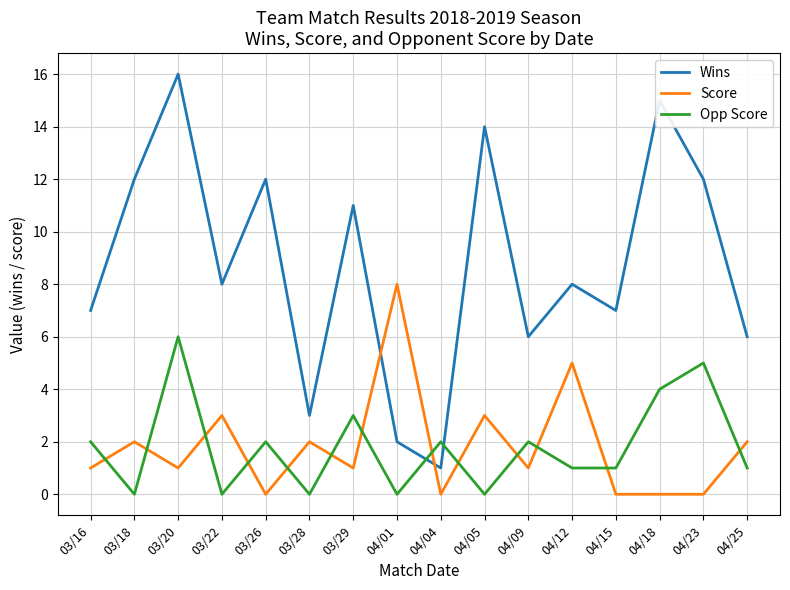

True or false: Opp Score has a value of 2 at 04/18.

False